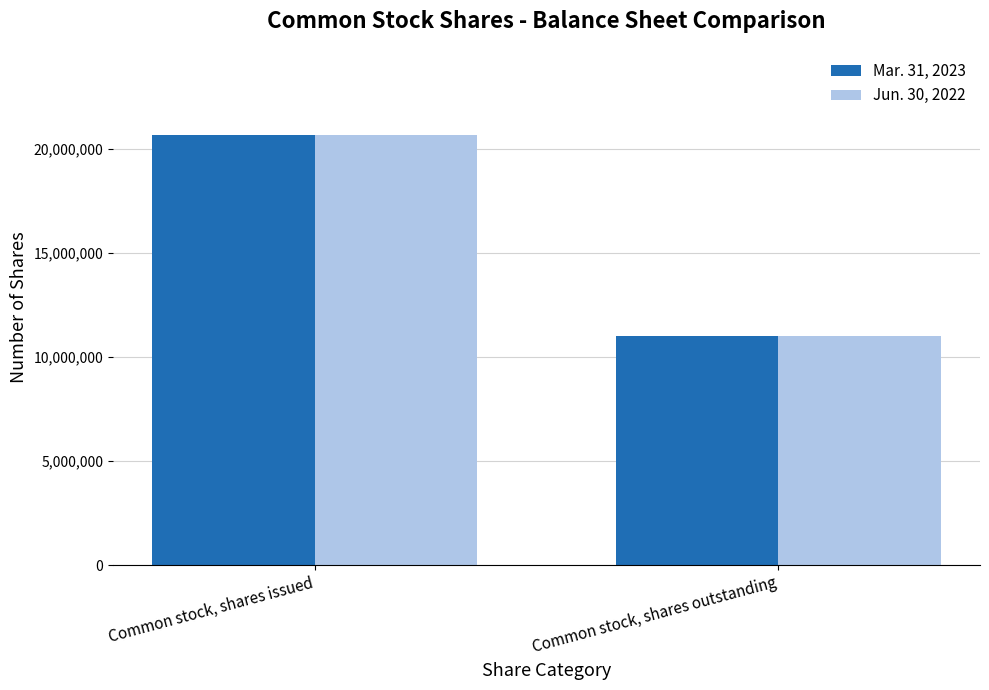

What is the value of the Jun. 30, 2022 bar at the 2nd from the left?

10983863